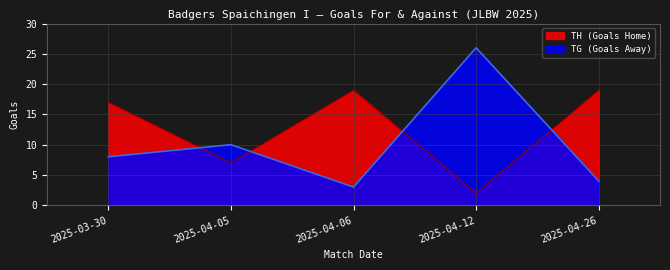

What is the value of the TG point at the 1st from the left?

8